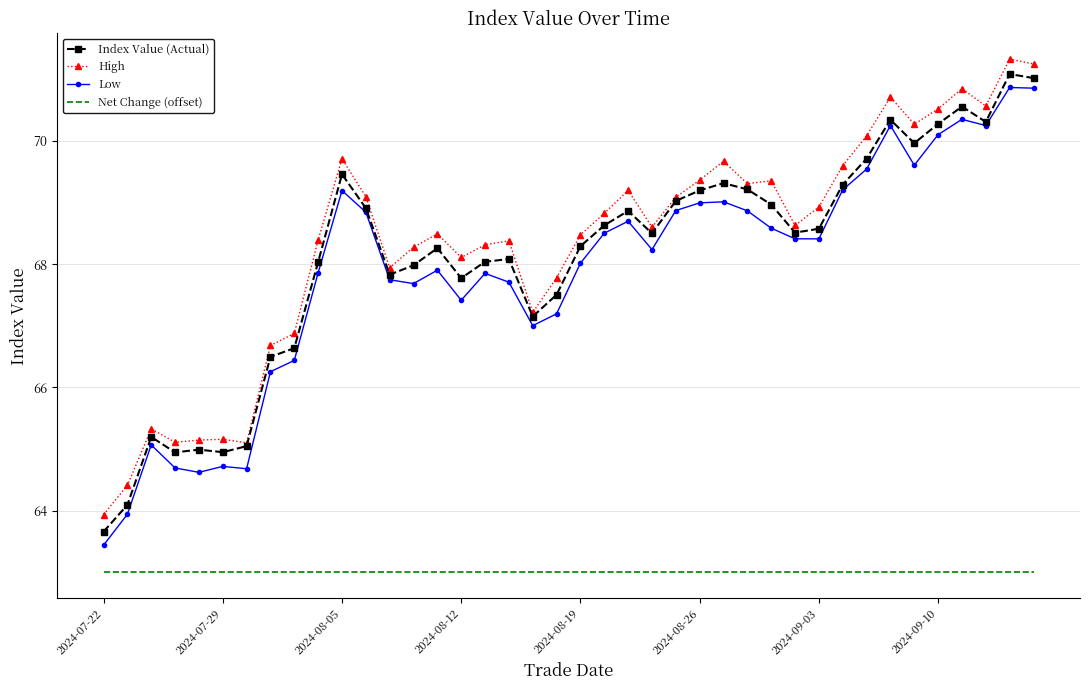

Where is Low nearest to the value 67?

18